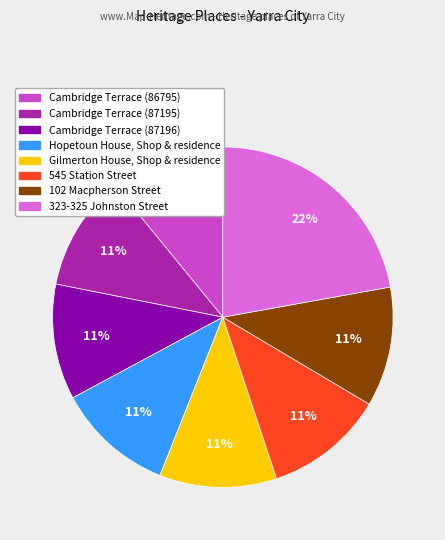

To the nearest percent, what percentage of the pie is Hopetoun House, Shop & residence?

11%